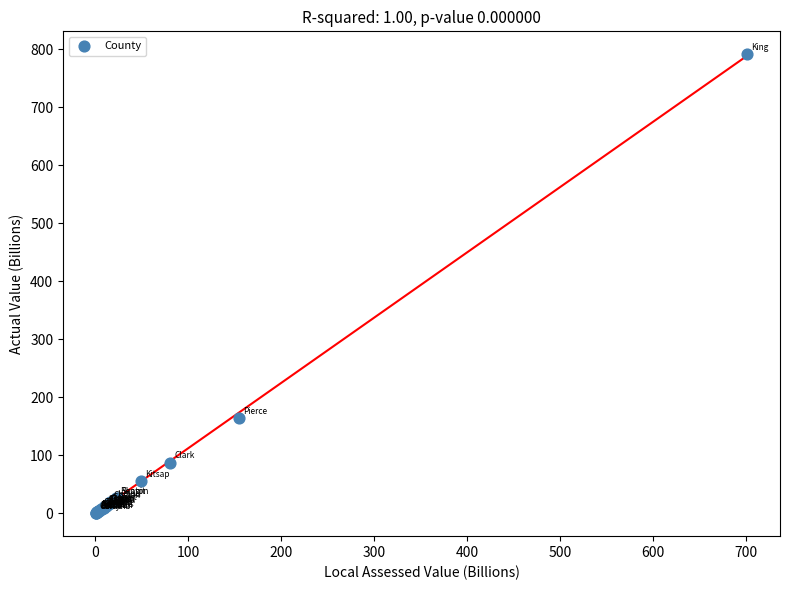

What Y value in the scatter plot is closest to 395?

164.2